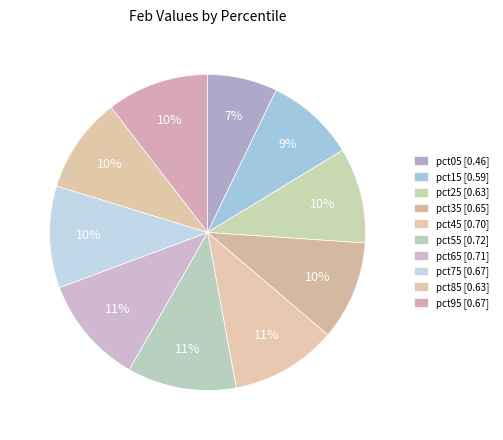

How much of the chart is everything except pct15?

90.9%